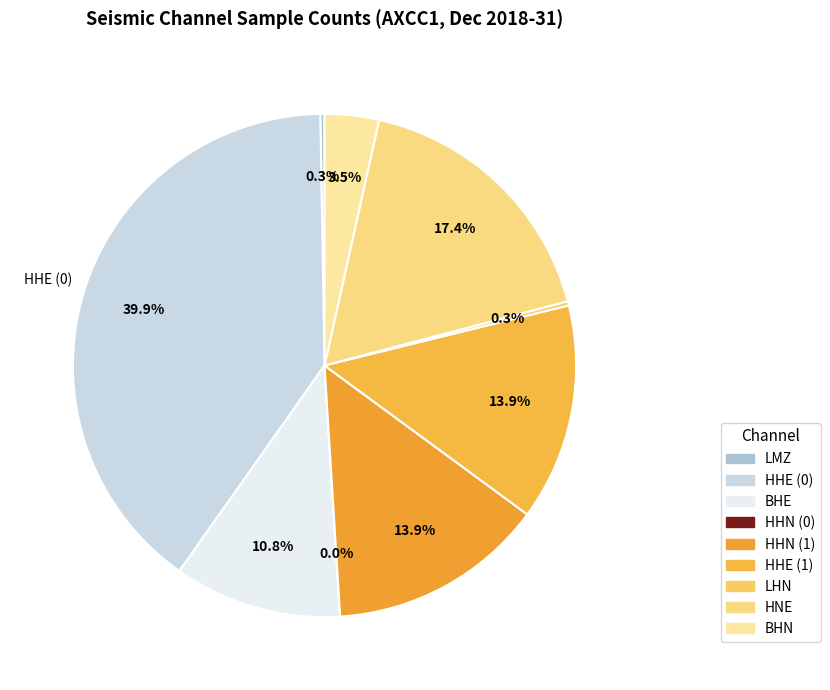

Which slice is the smallest?

HHN (0)